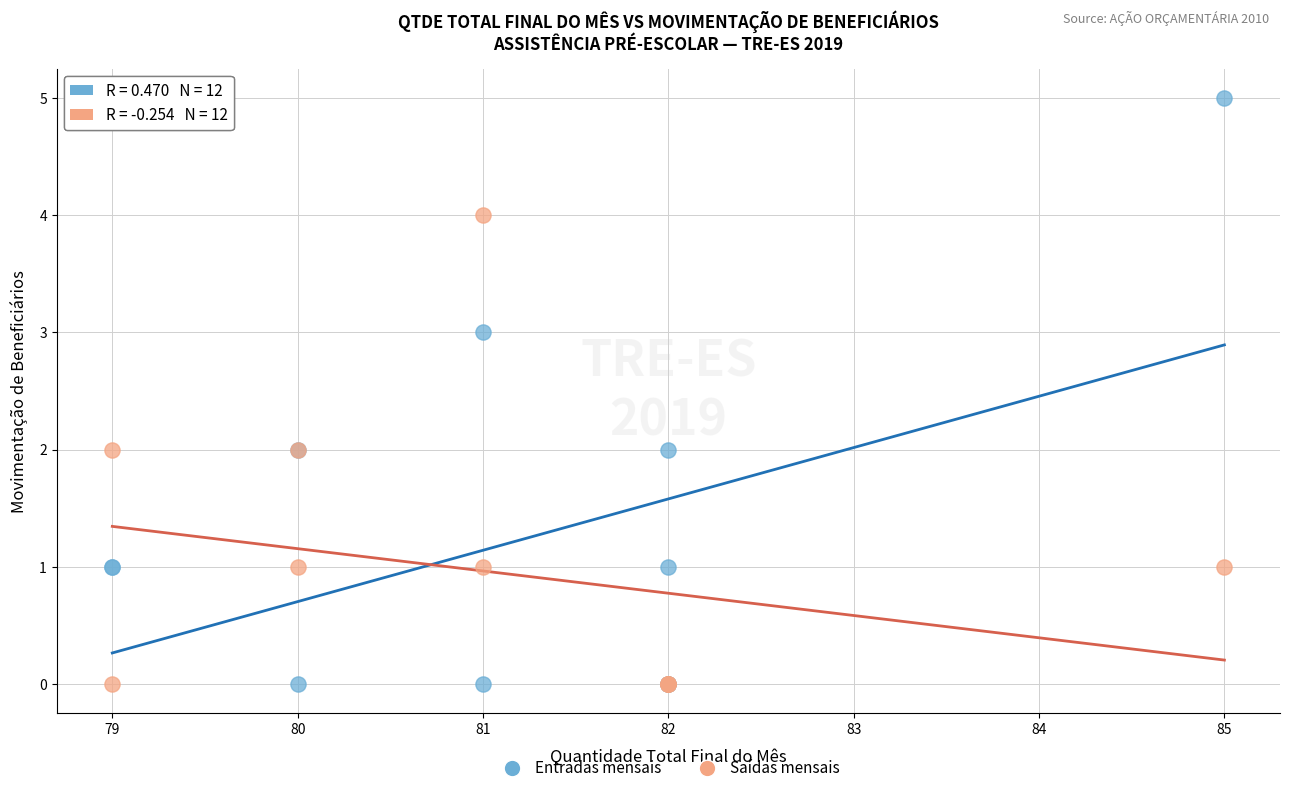

Which series contains the highest Y value?

Entradas mensais